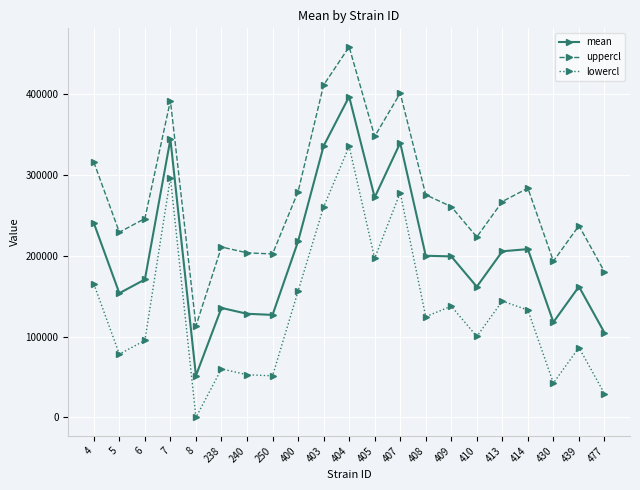

True or false: mean and uppercl intersect in this chart.

False